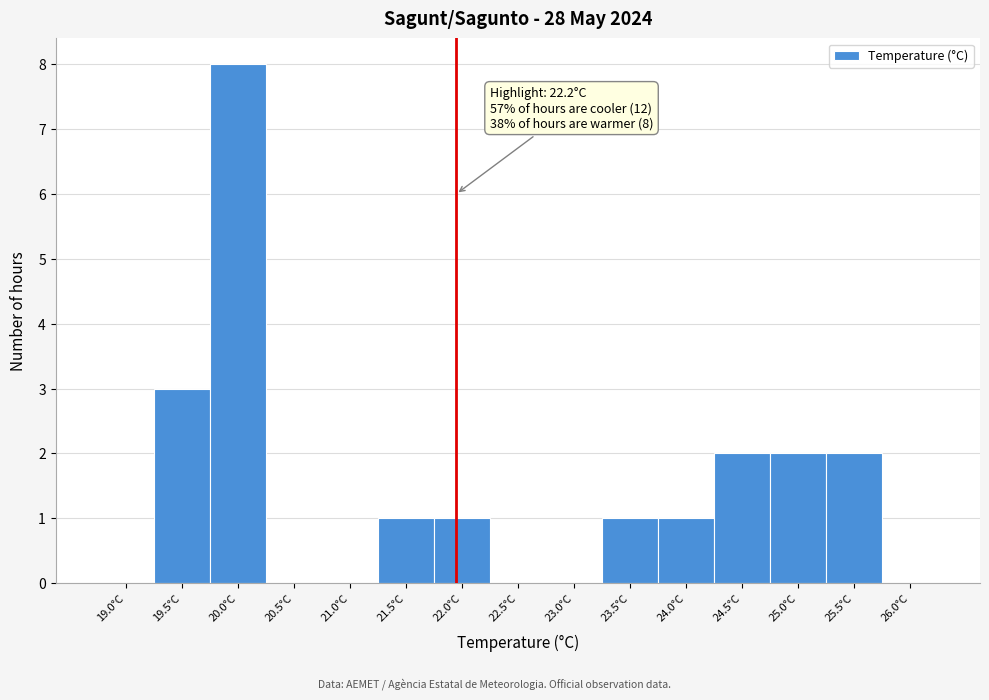

Reading left to right, transcribe all the data shown in this chart.

19.0°C=0	19.5°C=3	20.0°C=8	20.5°C=0	21.0°C=0	21.5°C=1	22.0°C=1	22.5°C=0	23.0°C=0	23.5°C=1	24.0°C=1	24.5°C=2	25.0°C=2	25.5°C=2	26.0°C=0